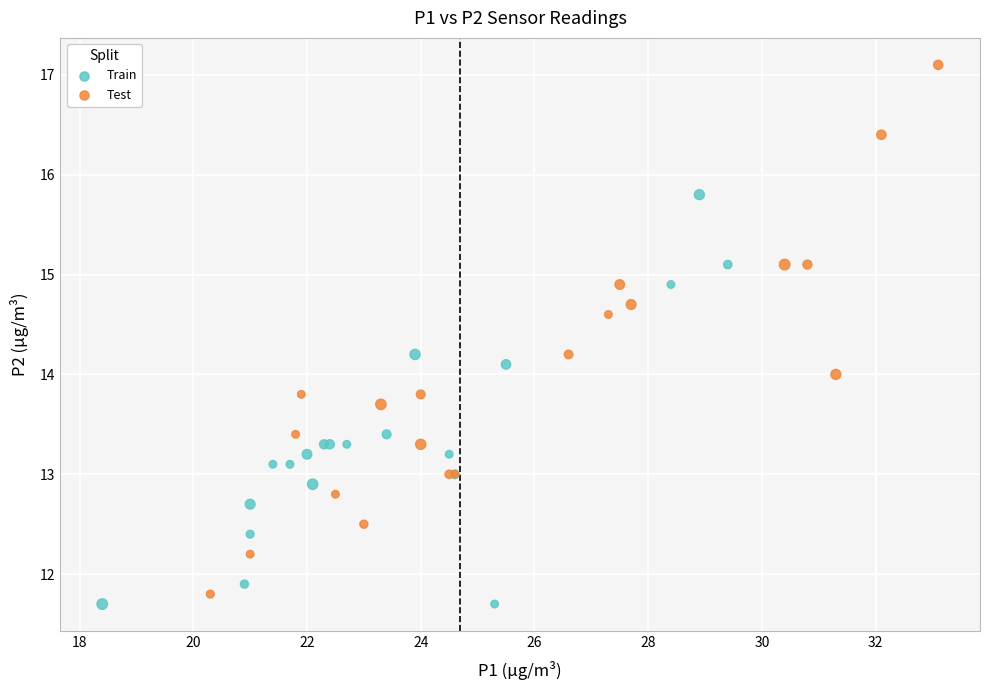

Which series reaches the minimum Y coordinate?

Train